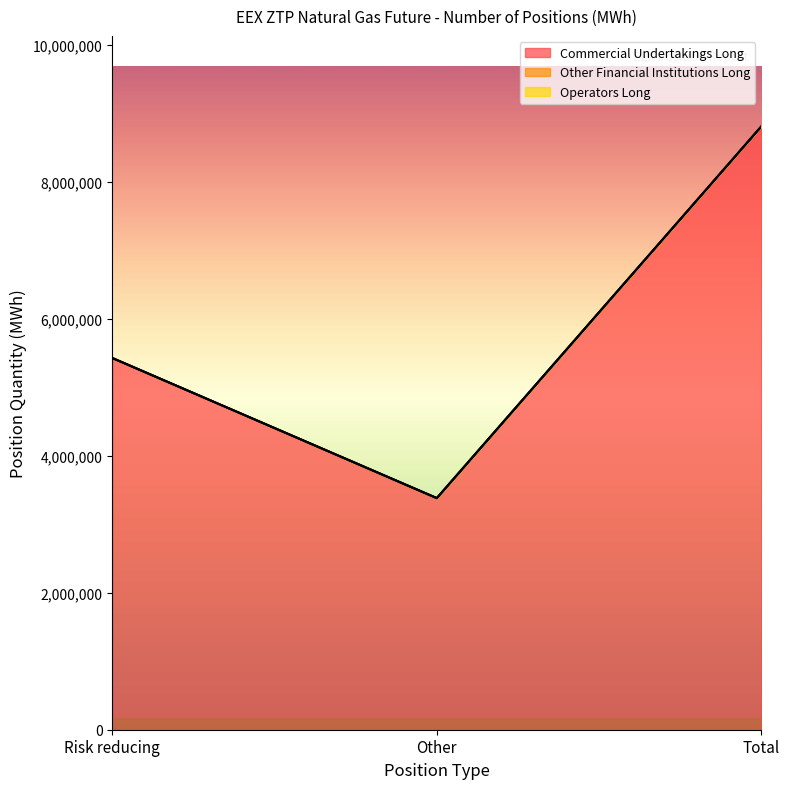

At which category is the sum across all series the highest?

Total